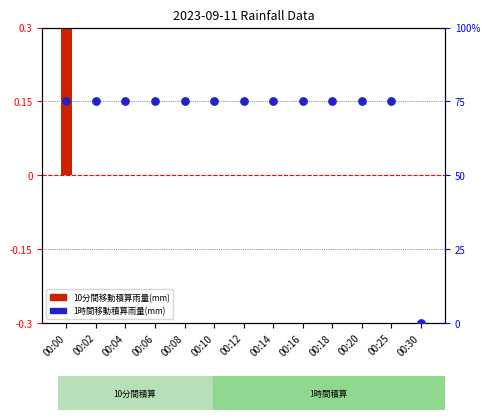

At which category is the sum across all series the highest?

00:00